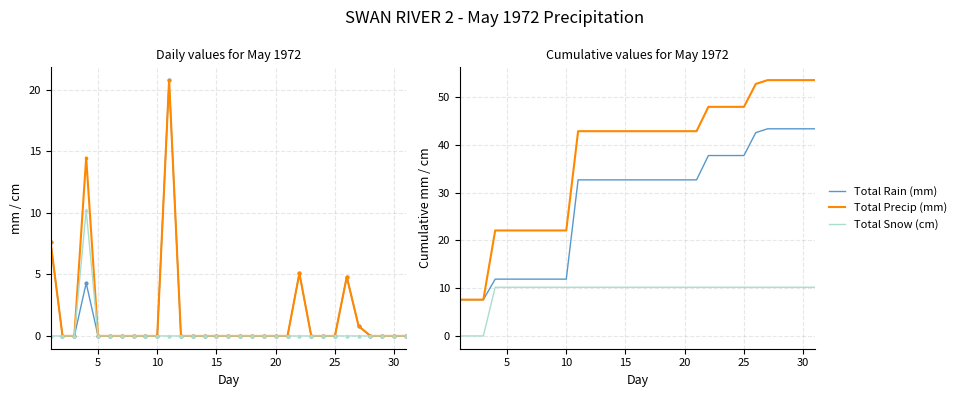

What is the label of the 31st point from the left?

30